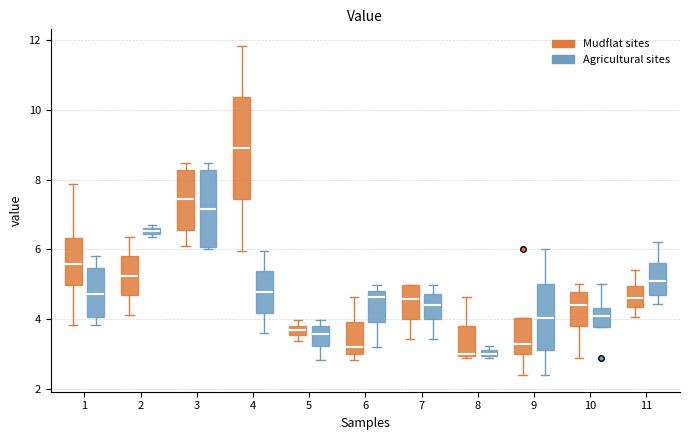

Where is the upper edge of the box for 1 (Agricultural sites) on the y-axis? The values are not printed on the chart, so give them approximately, as read against the axis.

5.4